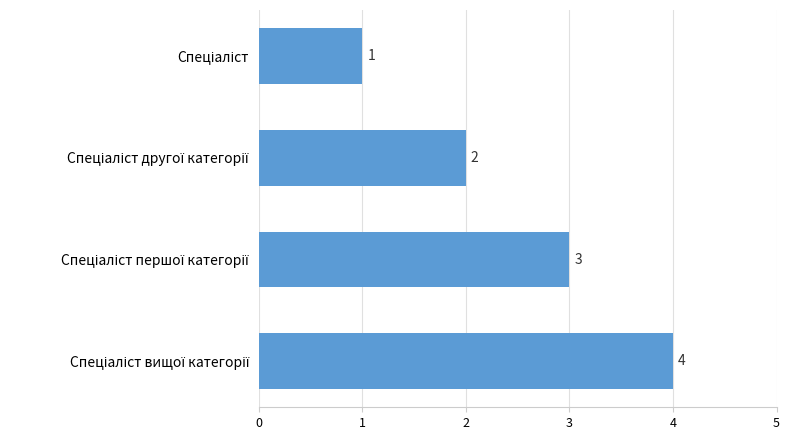

What is the sum of all values?

10